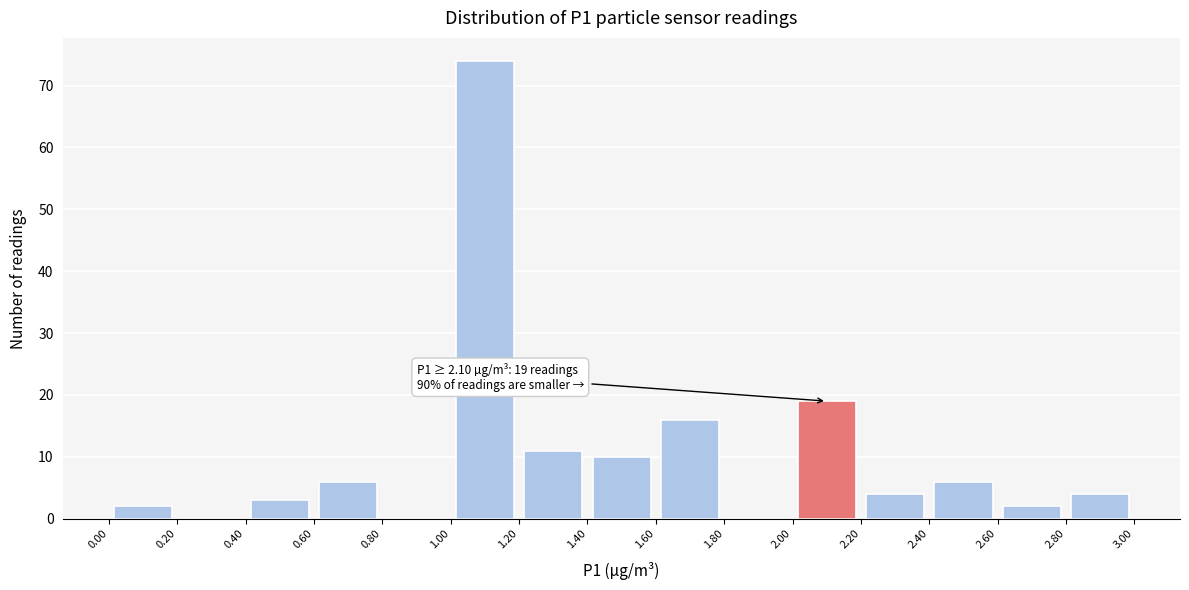

Which range on the x-axis has the tallest bar?

1.00 to 1.20